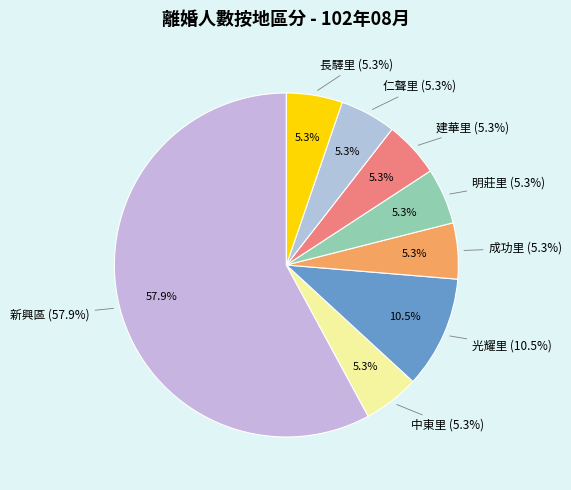

What portion of the pie excludes 建華里?

94.7%